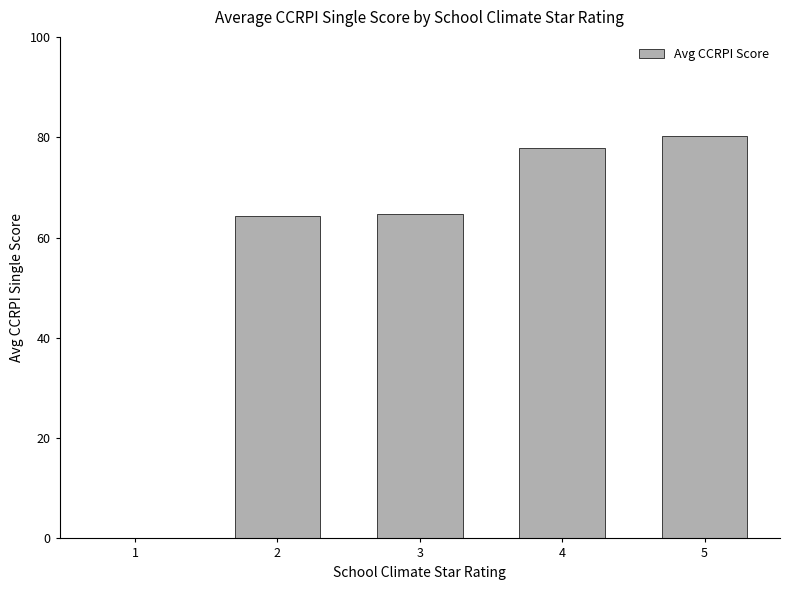

Approximately how many times larger is the value at 3 compared to 2?

1.0